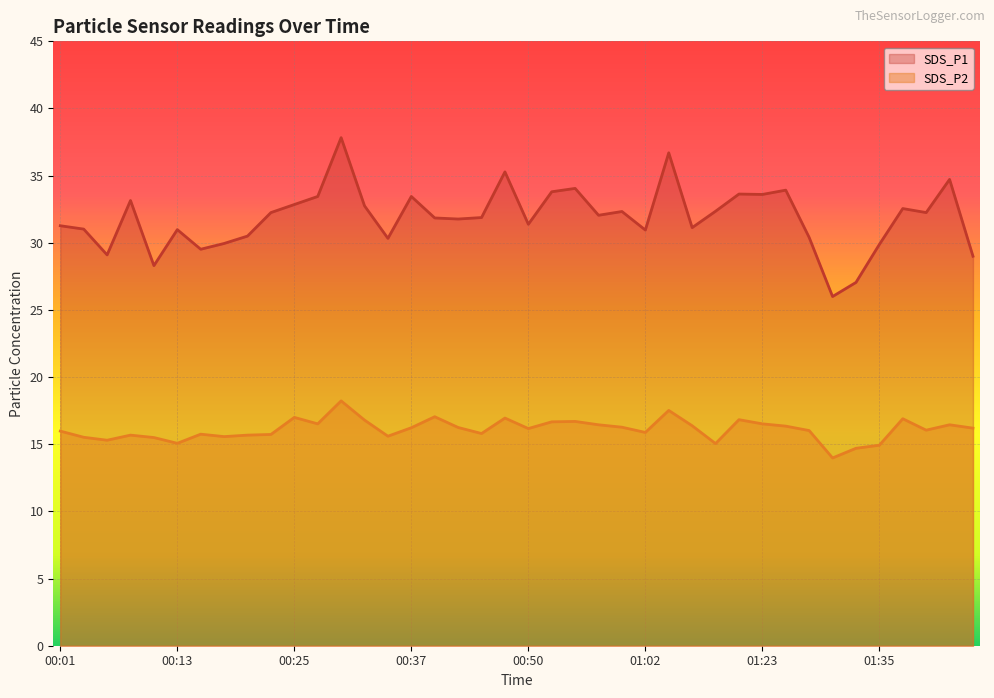

What is the minimum value for SDS_P2?

14.0